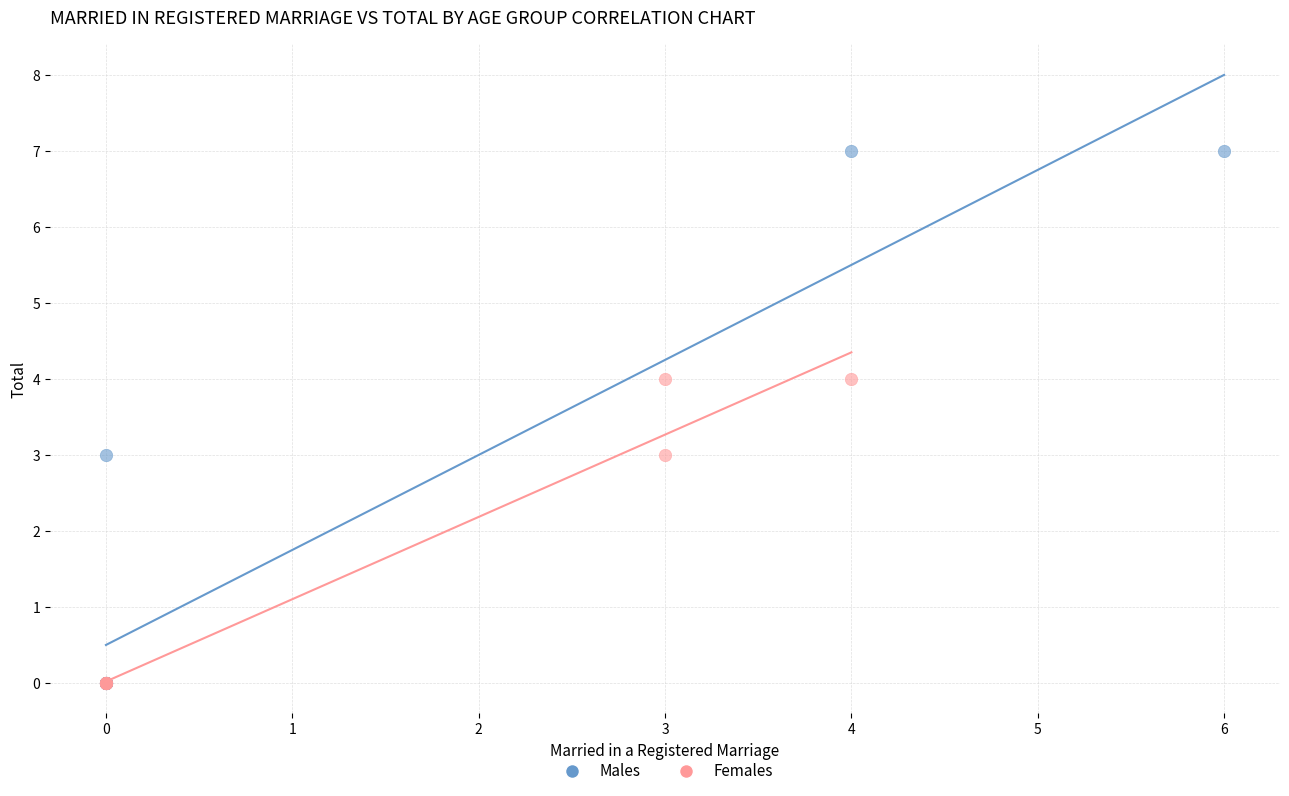

Which series has the widest spread of Y values?

Males